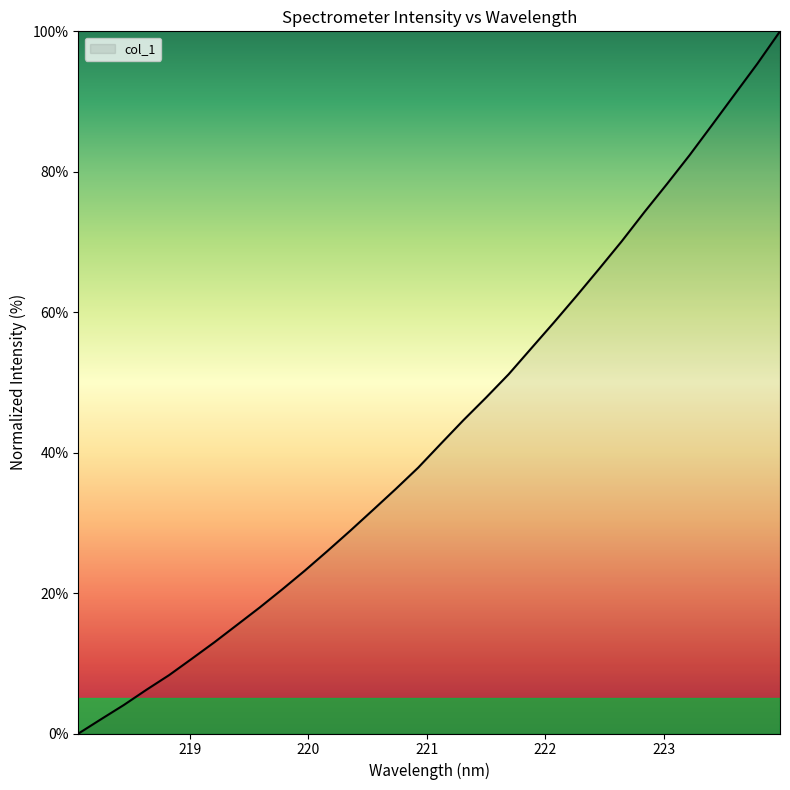

What is the difference between the maximum and minimum values?

100.0